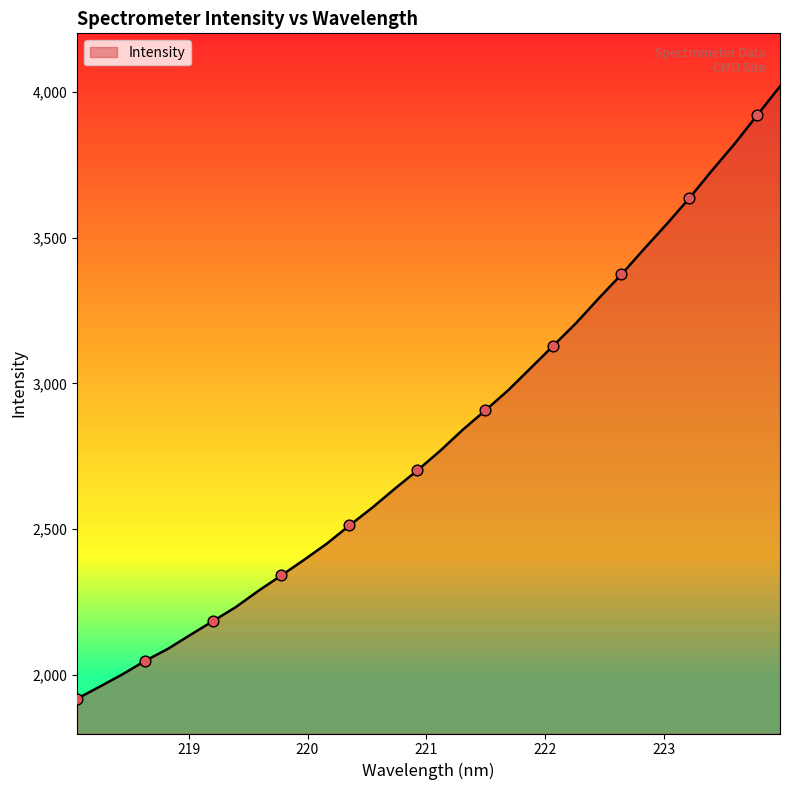

What is the smallest value displayed?

1919.5